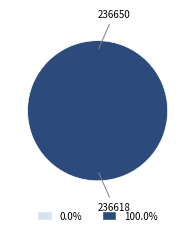

What percentage is NOT represented by 236650?

100.0%